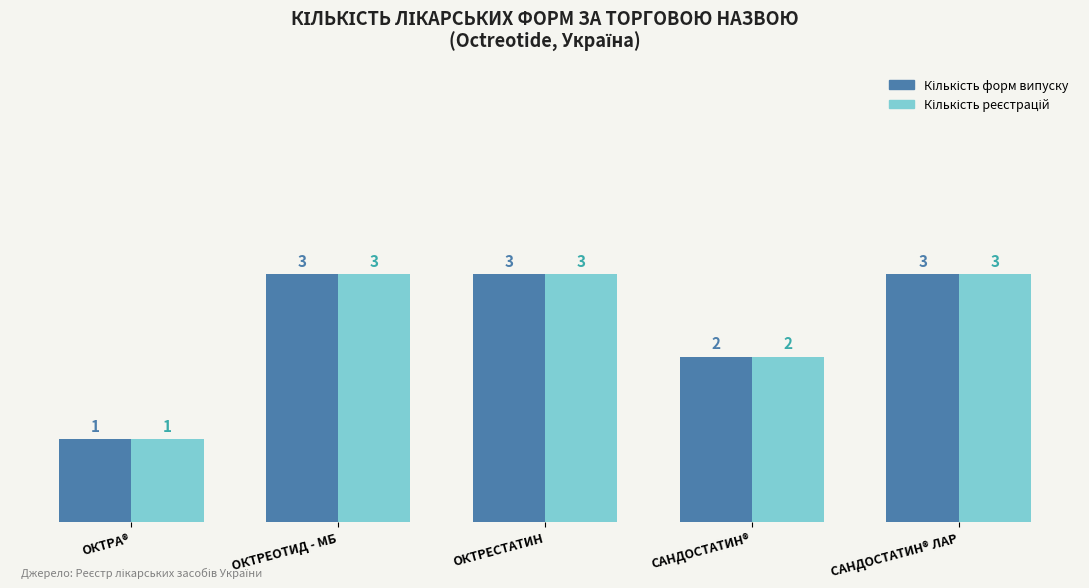

What is the total value across all series at САНДОСТАТИН®?

4